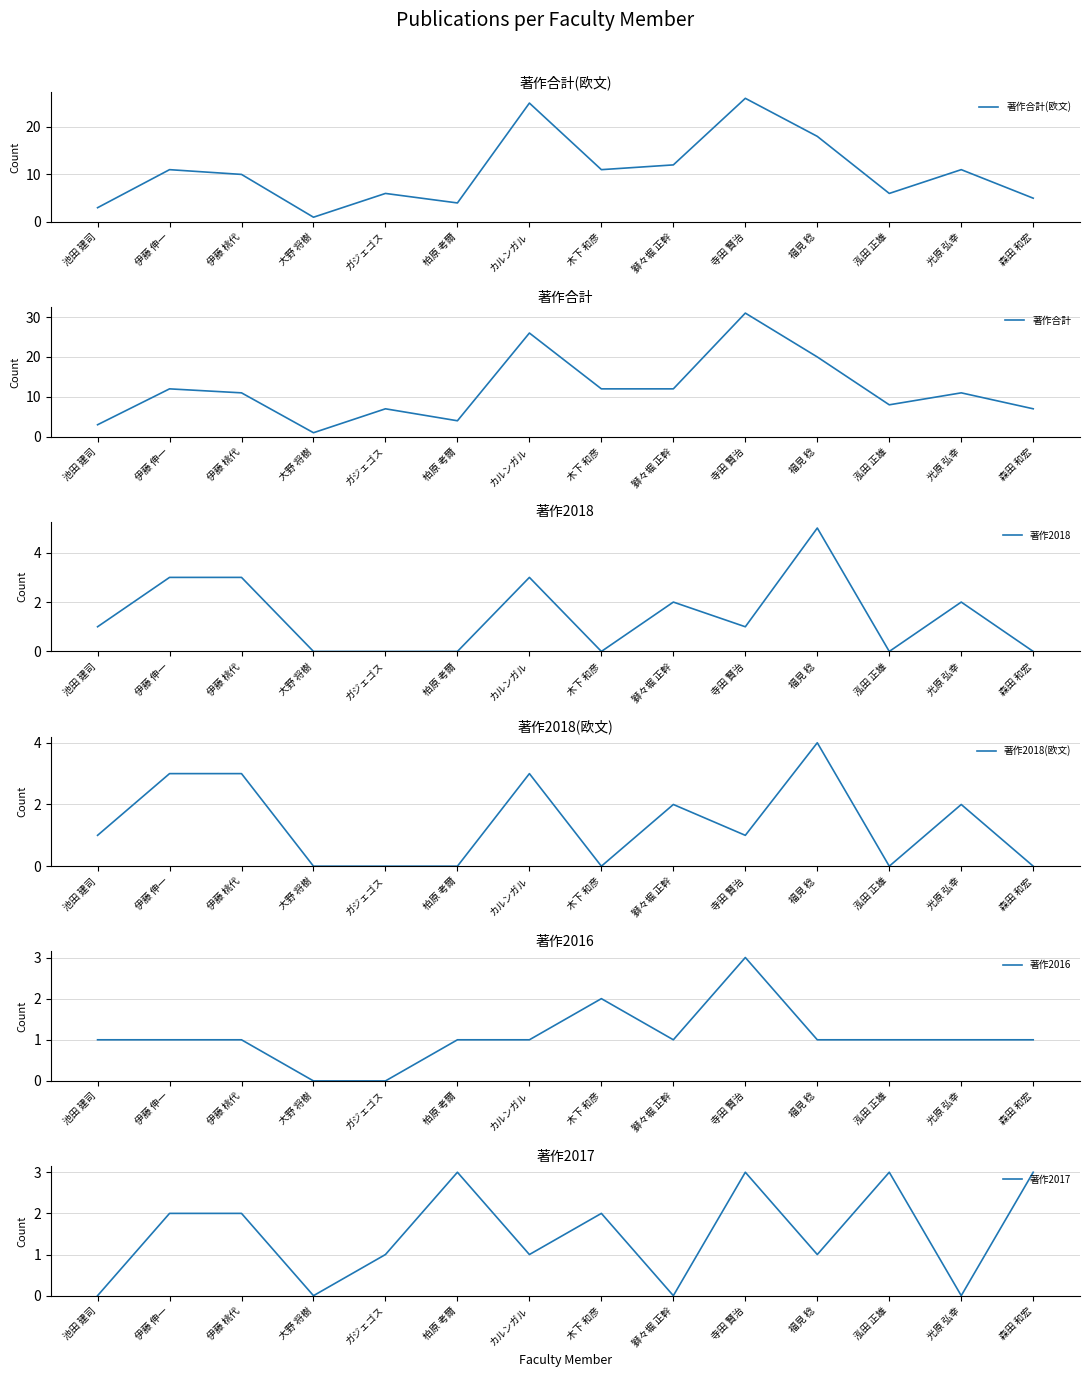

How many interior local valleys does the 著作2018(欧文) series have?

3